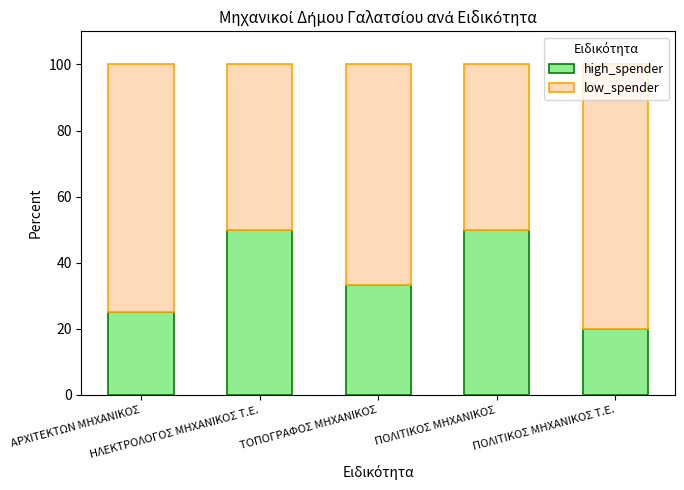

What is the sum of all high_spender values?

178.3